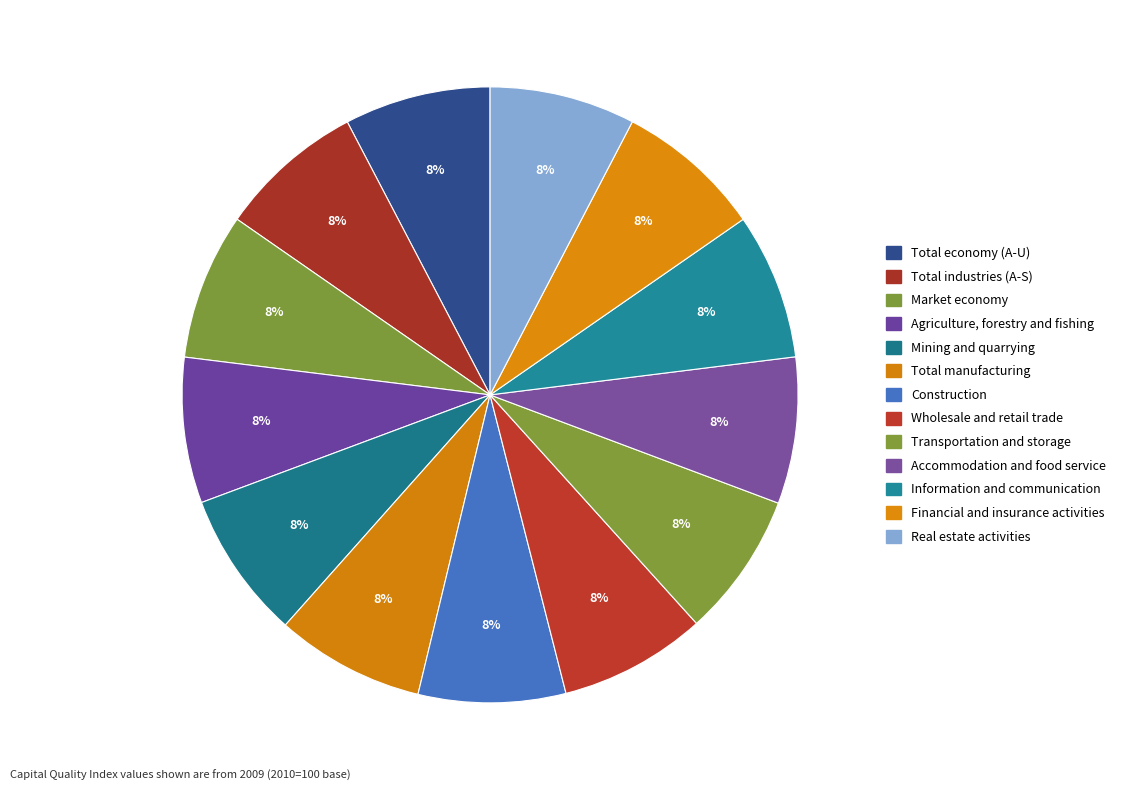

What is the change in value from Agriculture, forestry and fishing to Information and communication?

+0.4